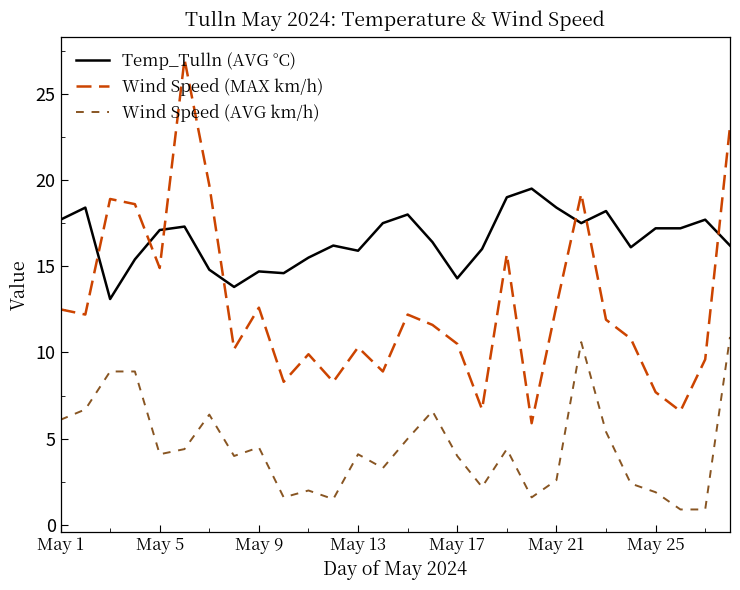

True or false: Temp_Tulln (AVG °C) and Wind Speed (AVG km/h) cross at least once.

False